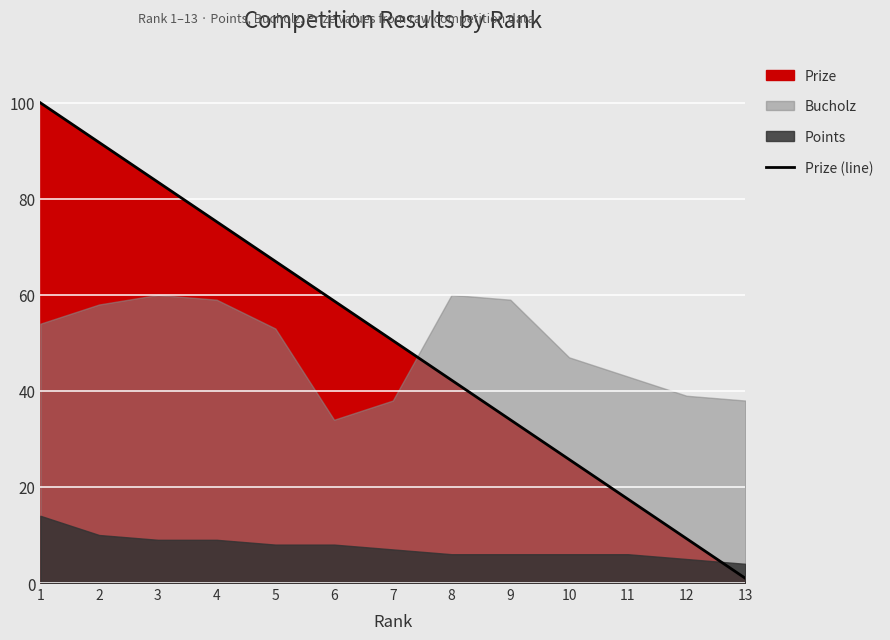

List the labels in order of value, smallest first.

13, 12, 11, 10, 9, 8, 7, 6, 5, 4, 3, 2, 1